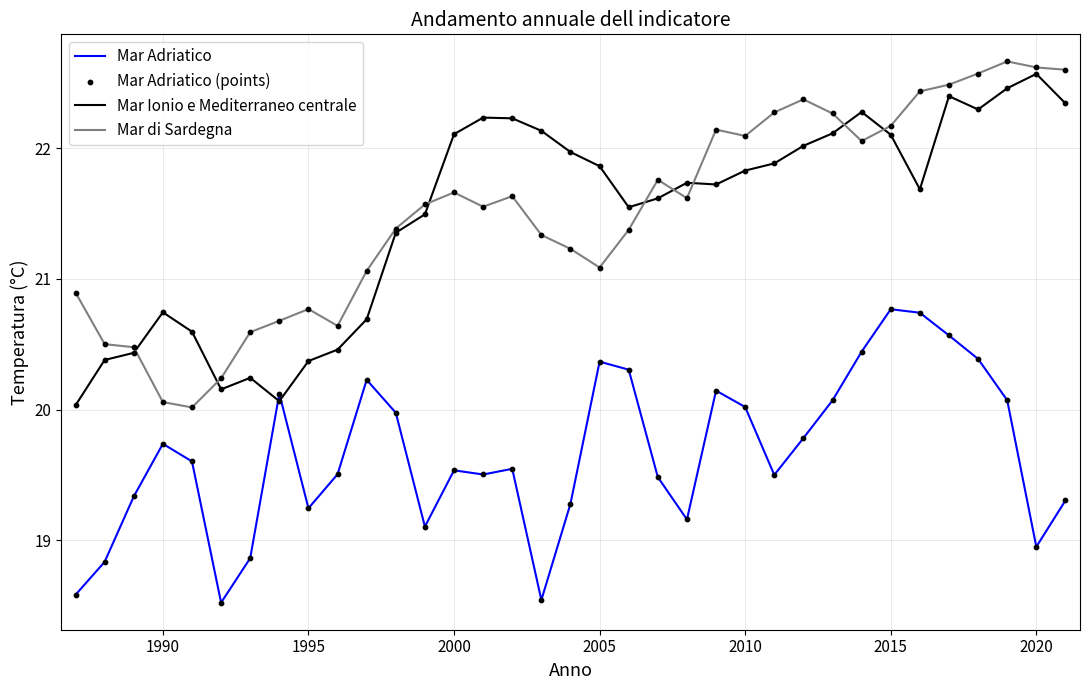

Which series has the widest spread of values?

Mar di Sardegna